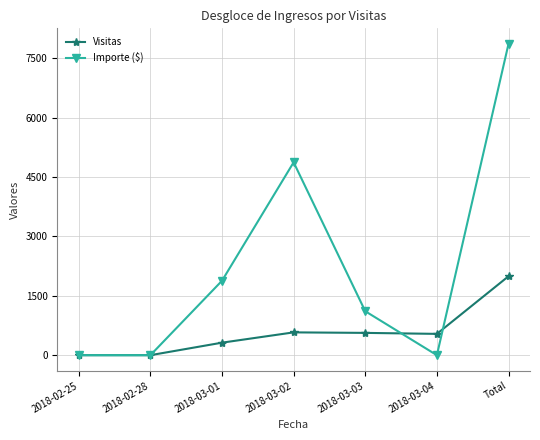

Which series changed the most between 2018-03-04 and Total?

Importe ($)